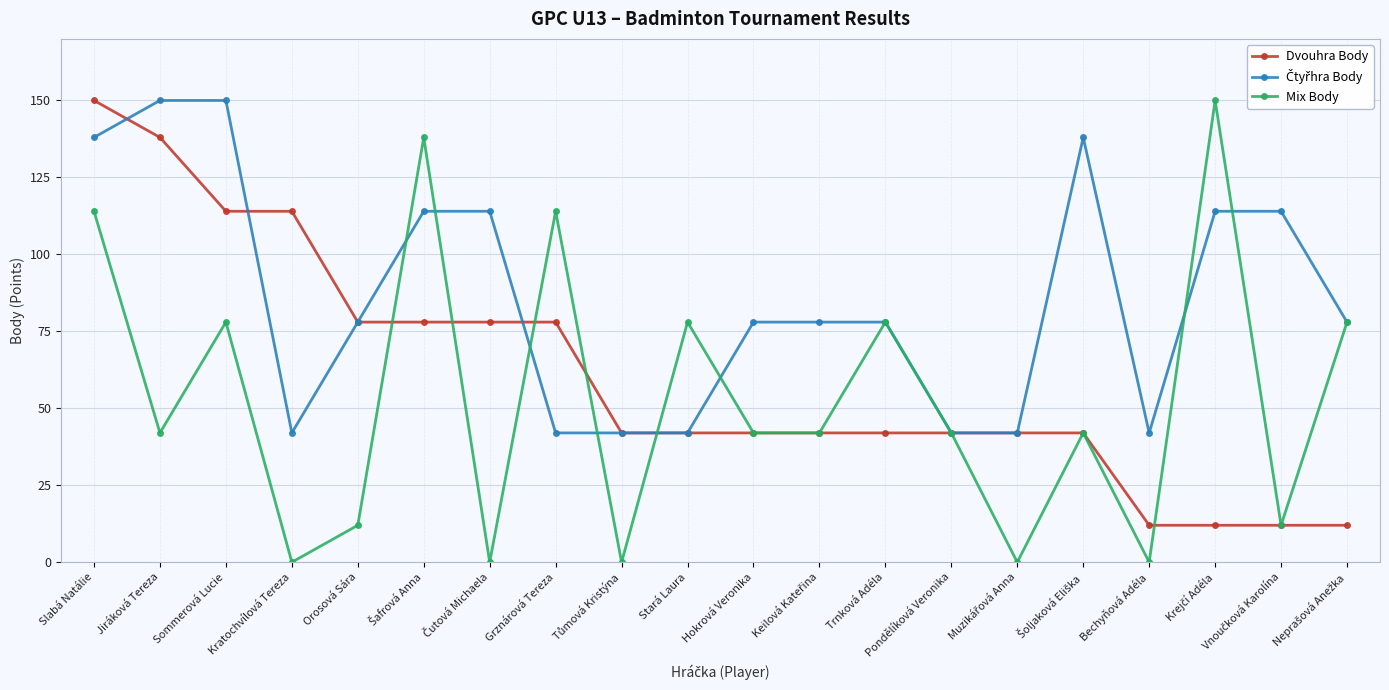

Is this an area chart (filled region under the line)?

No